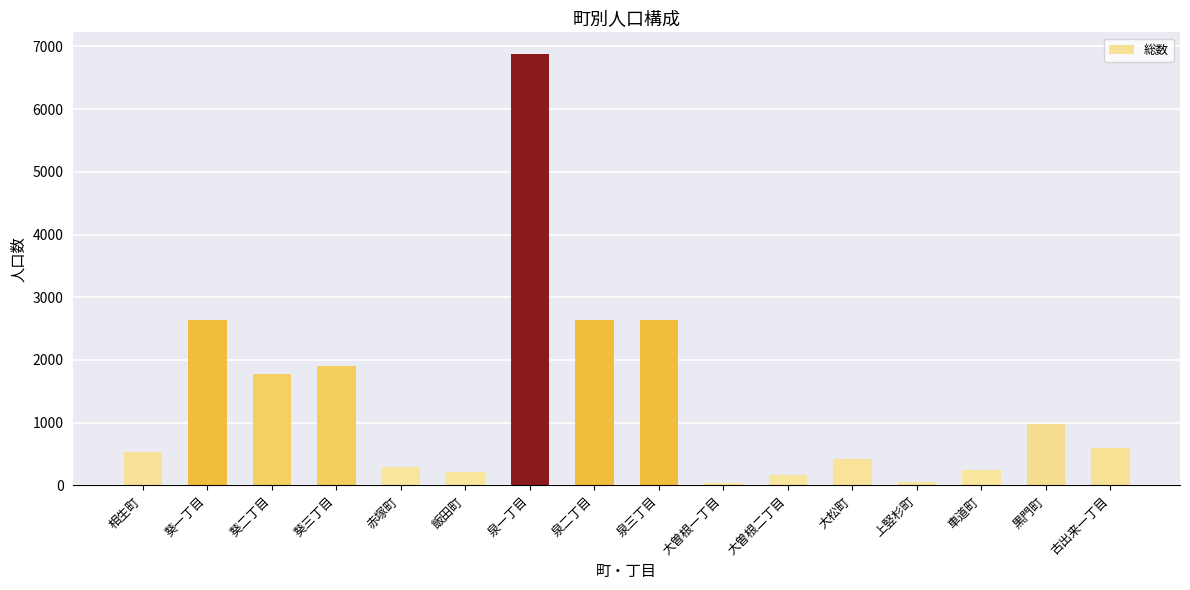

Count the number of categories in the chart.

16